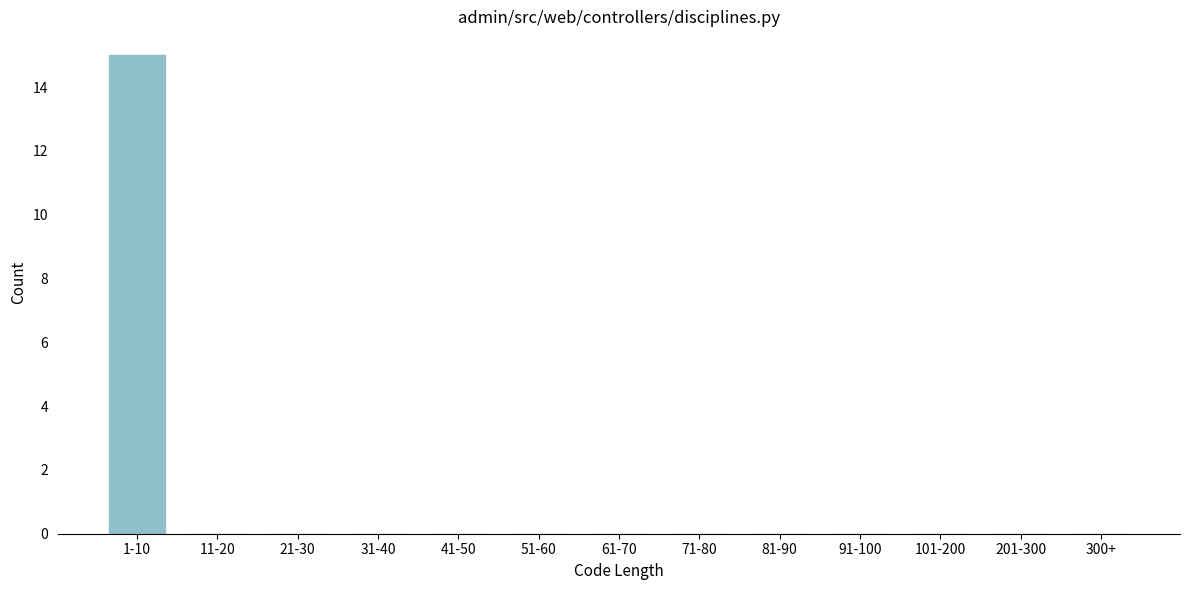

Reading left to right, extract all data points from this chart.

1-10=15	11-20=0	21-30=0	31-40=0	41-50=0	51-60=0	61-70=0	71-80=0	81-90=0	91-100=0	101-200=0	201-300=0	300+=0